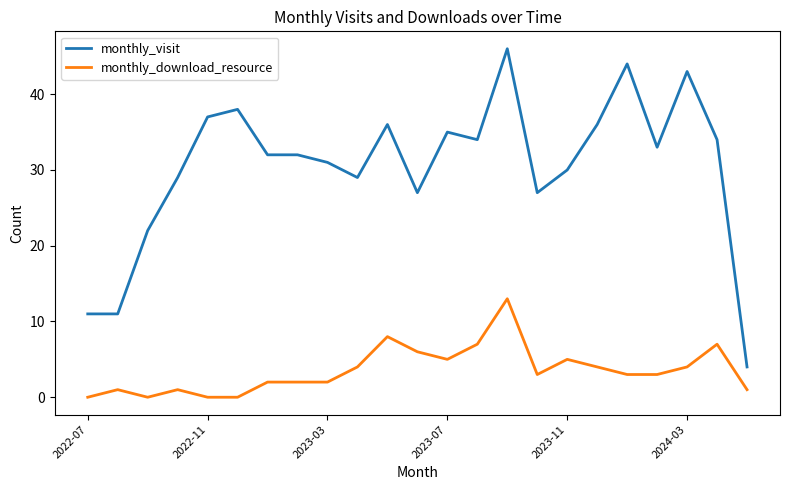

True or false: monthly_visit and monthly_download_resource intersect in this chart.

False